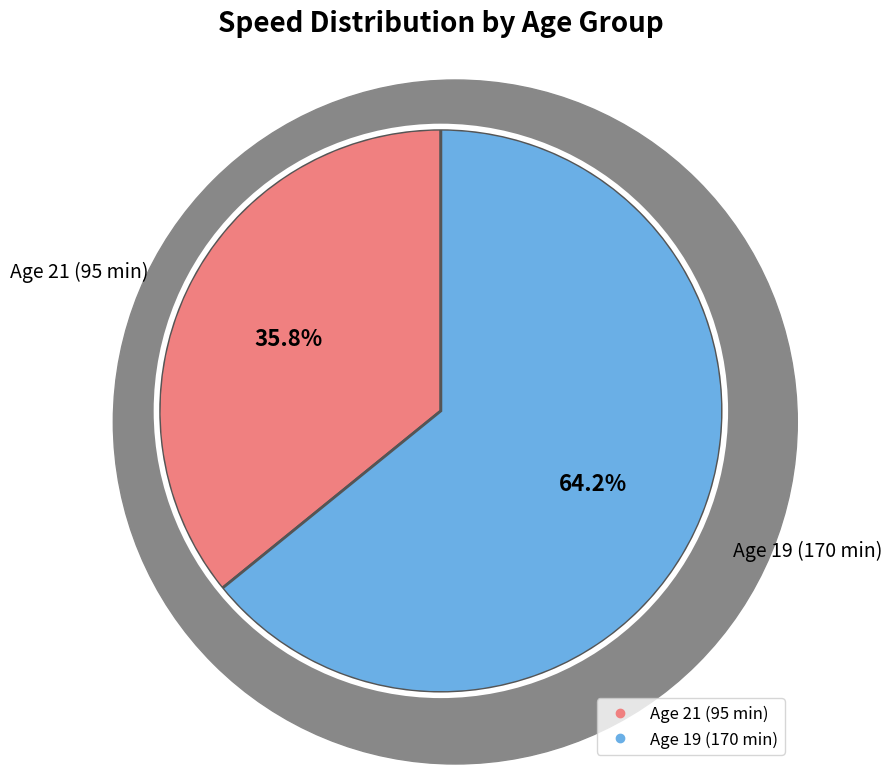

How many segments does this pie chart have?

2